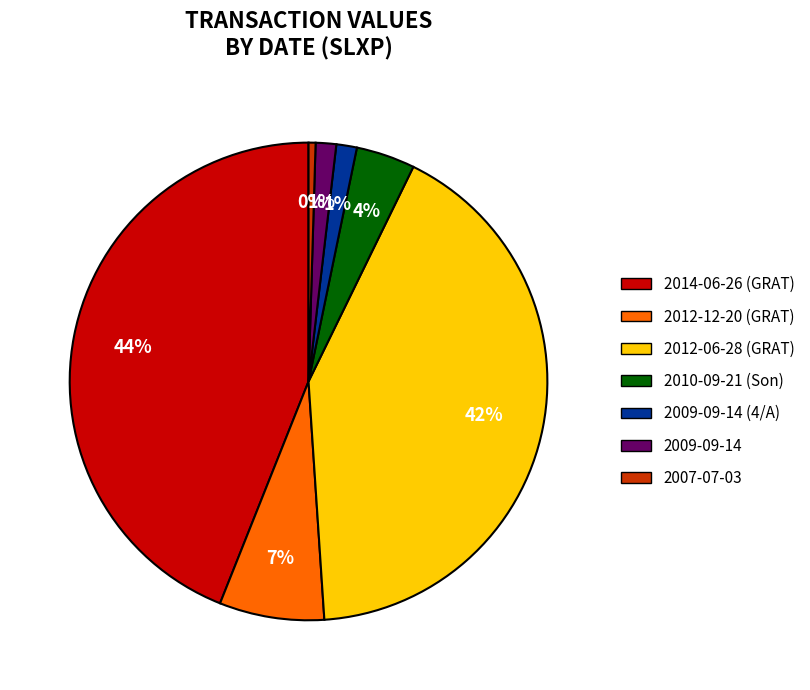

Between 2010-09-21 (Son) and 2007-07-03, which is larger?

2010-09-21 (Son)